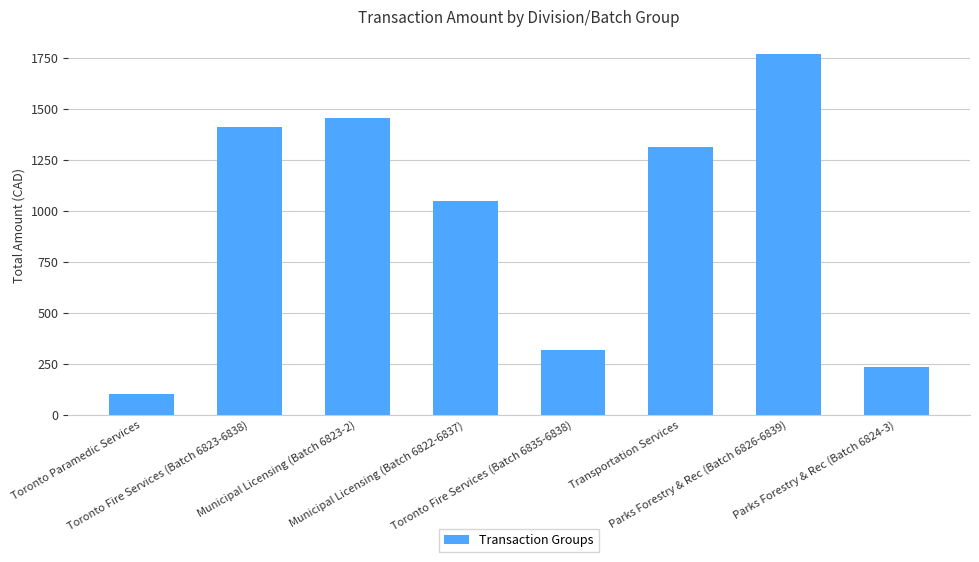

What is the value of the 6th bar from the left?

1311.8